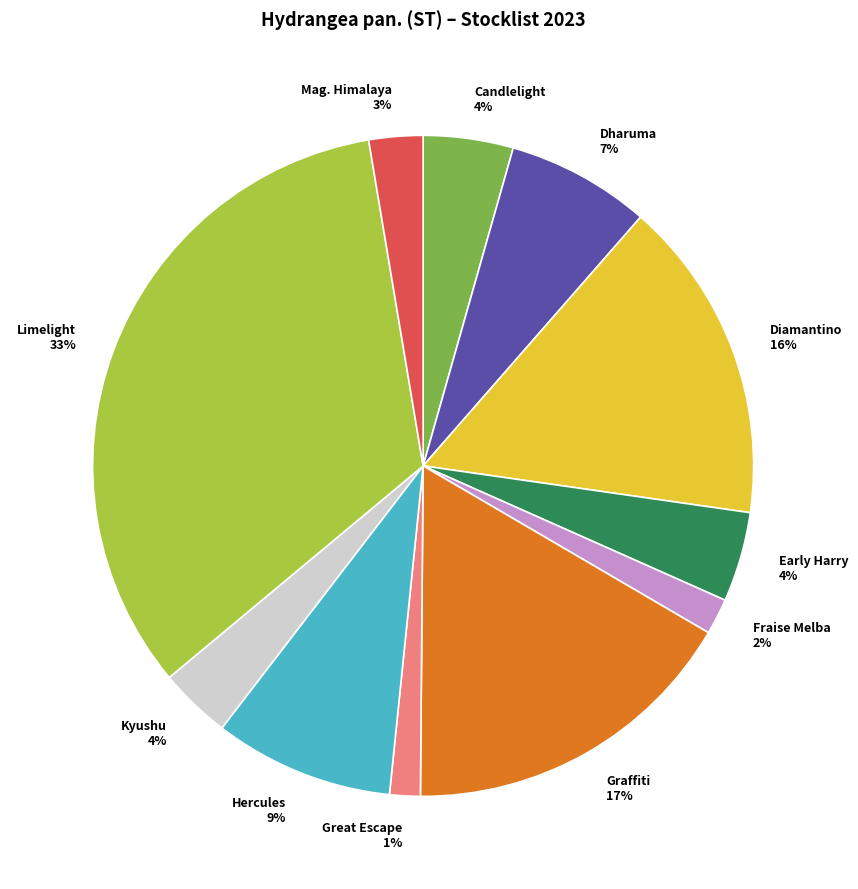

To the nearest percent, what is the difference between the largest and smallest slice percentages?

32%